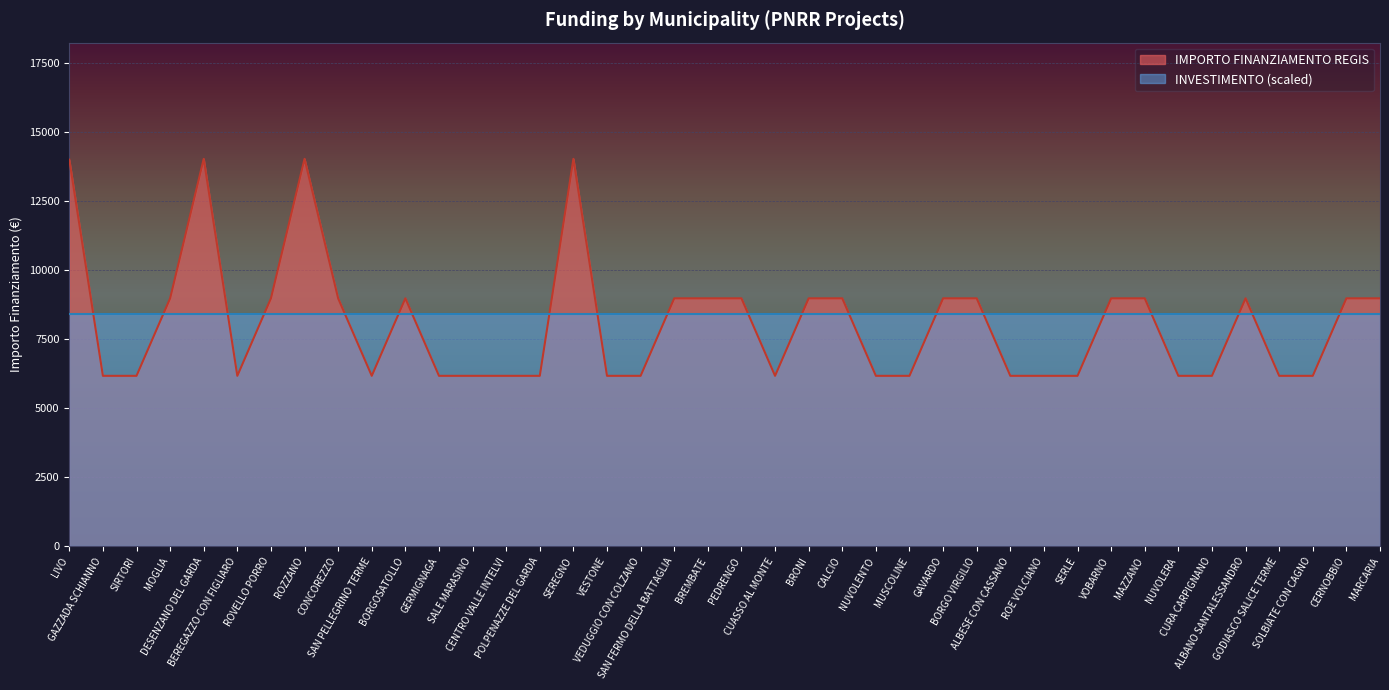

Count the number of categories in the chart.

40